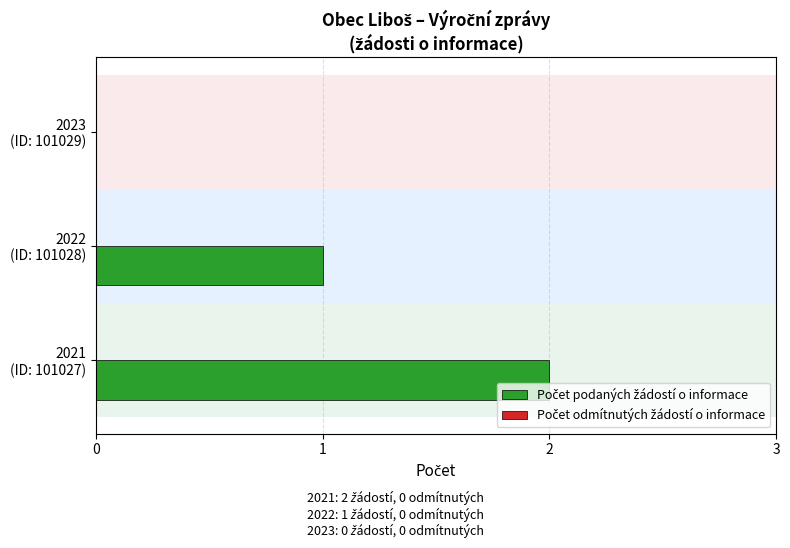

What is the sum of all values?

3